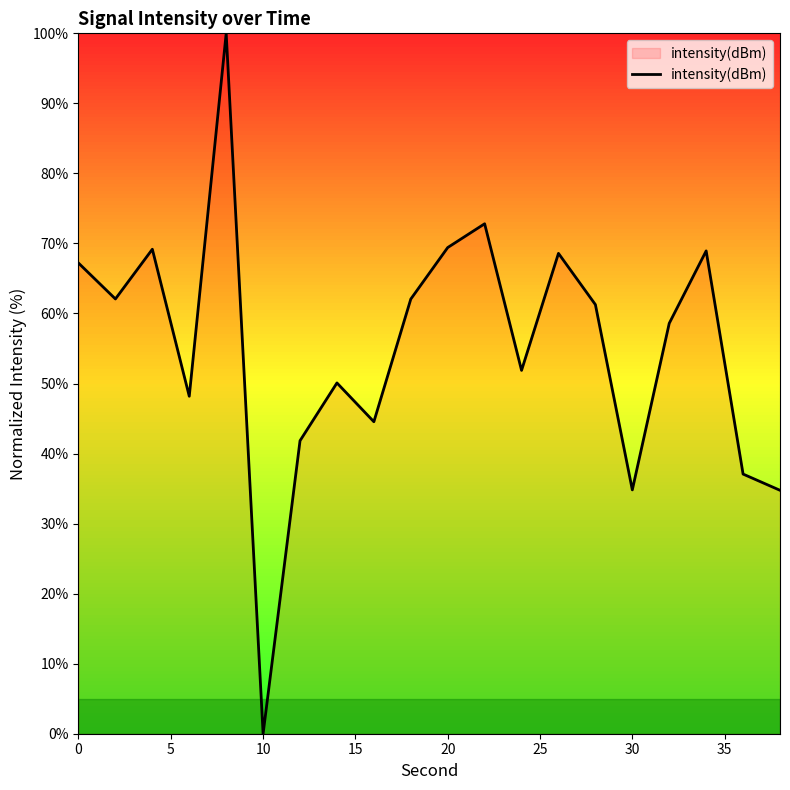

What is the greatest value displayed?

100.0